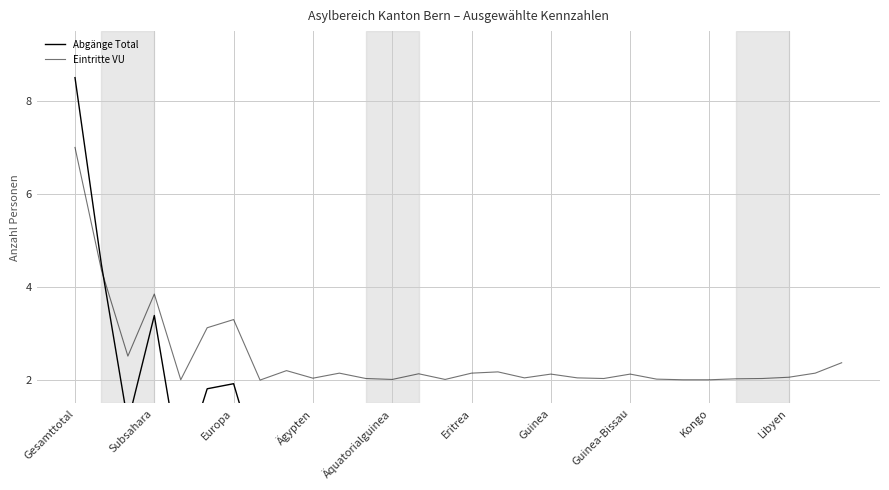

What position from the right is 17?

13